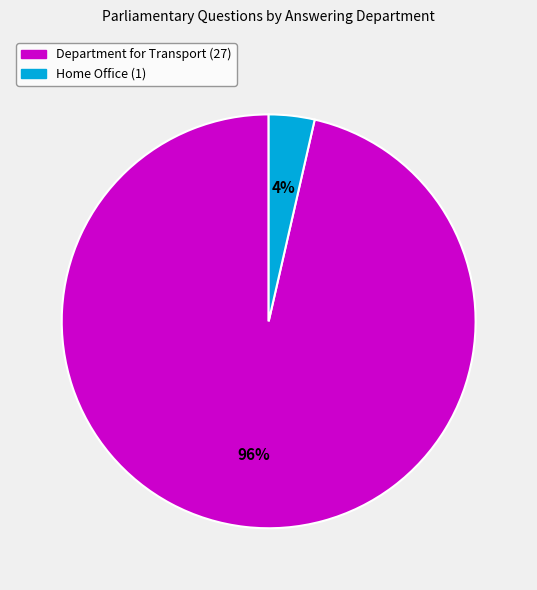

Which has a higher value, Department for Transport (27) or Home Office (1)?

Department for Transport (27)